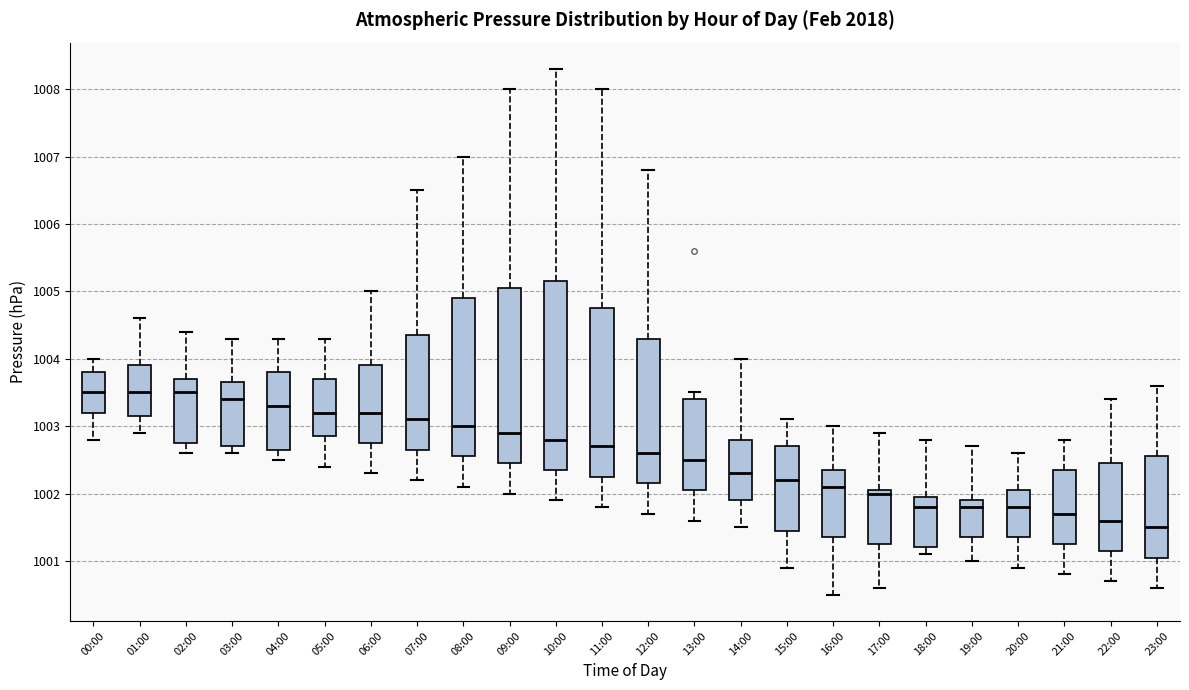

Where does the lower whisker of the box for 18:00 end on the y-axis? The values are not printed on the chart, so give them approximately, as read against the axis.

1001.1